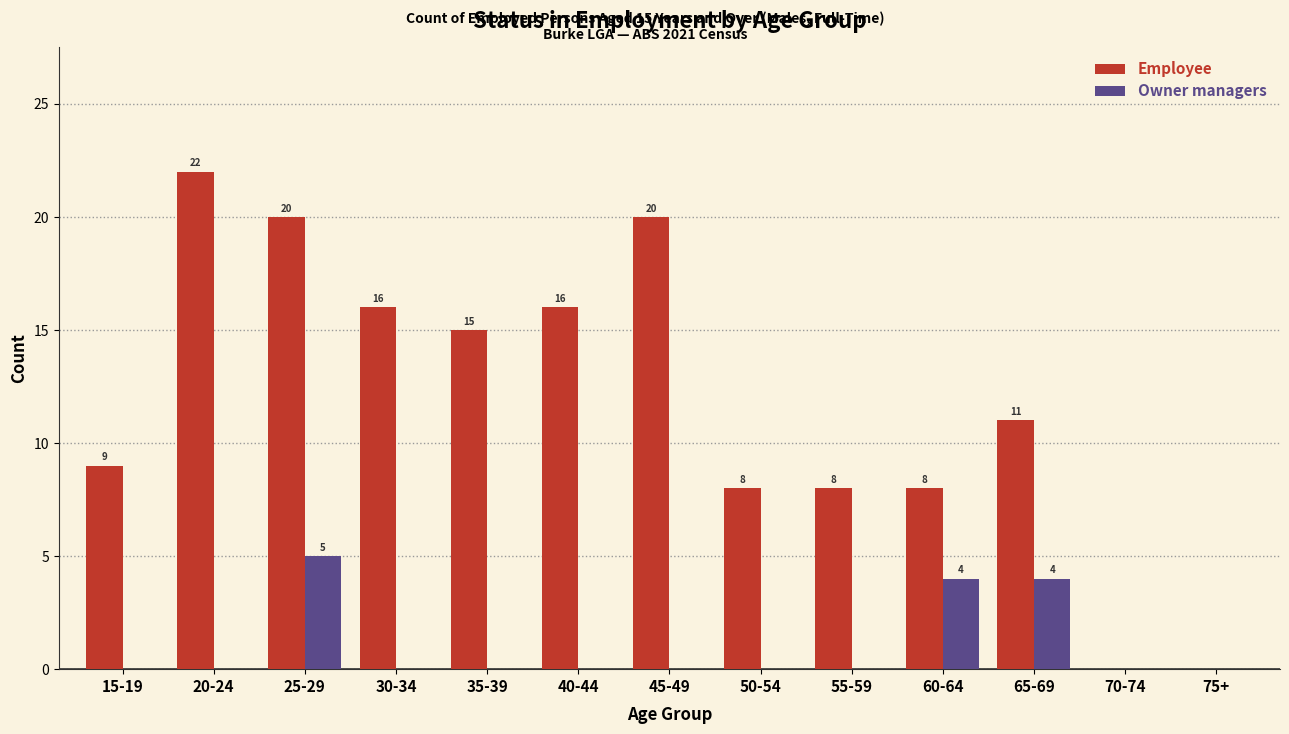

Reading left to right, transcribe all the data shown in this chart.

Employee: 15-19=9	20-24=22	25-29=20	30-34=16	35-39=15	40-44=16	45-49=20	50-54=8	55-59=8	60-64=8	65-69=11	70-74=0	75+=0
Owner managers: 15-19=0	20-24=0	25-29=5	30-34=0	35-39=0	40-44=0	45-49=0	50-54=0	55-59=0	60-64=4	65-69=4	70-74=0	75+=0